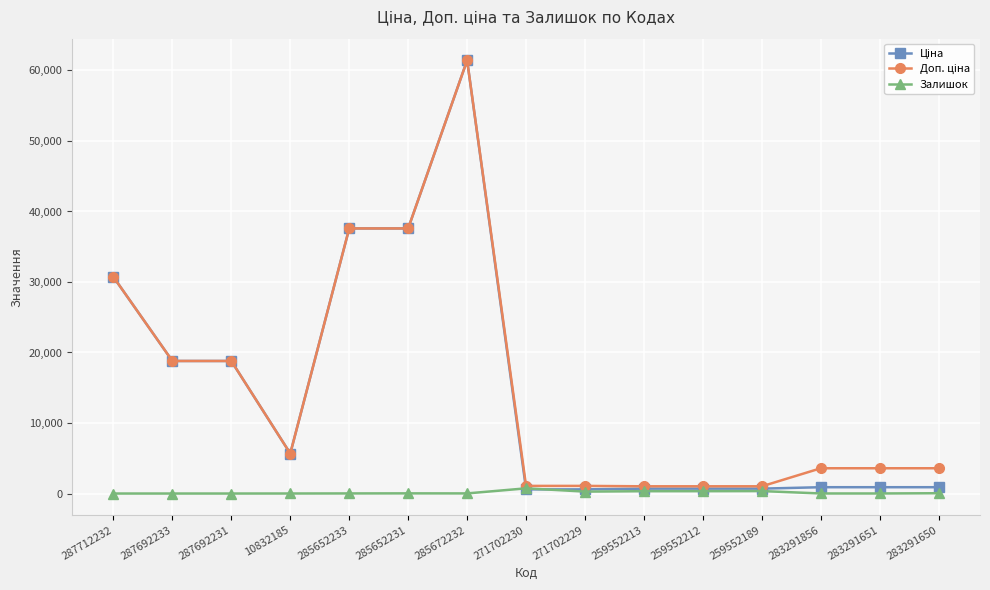

What is the label of the 7th point from the left?

285672232